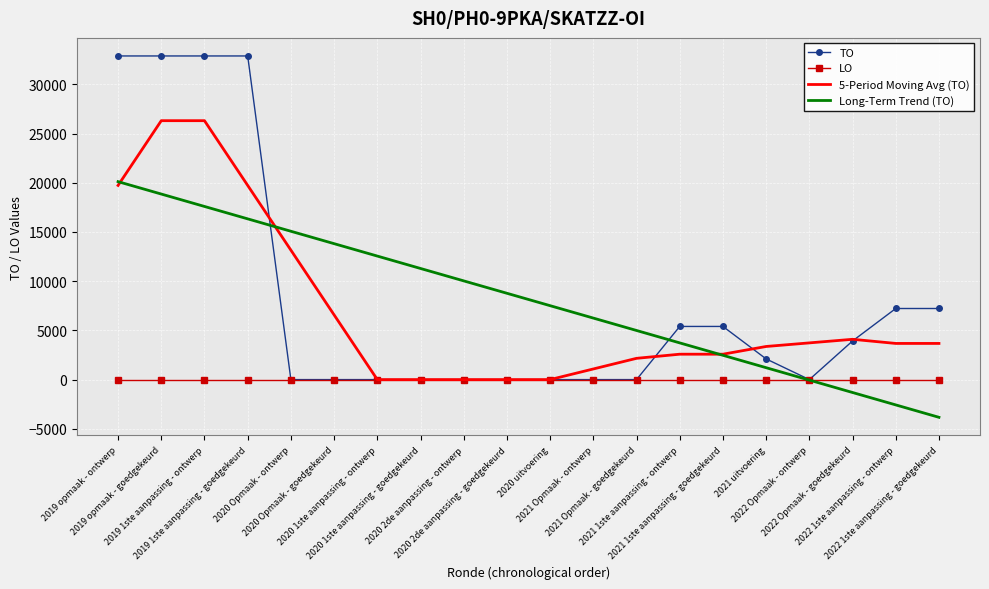

What is the difference between the highest and lowest values at 2021 Opmaak - goedgekeurd?

4989.3